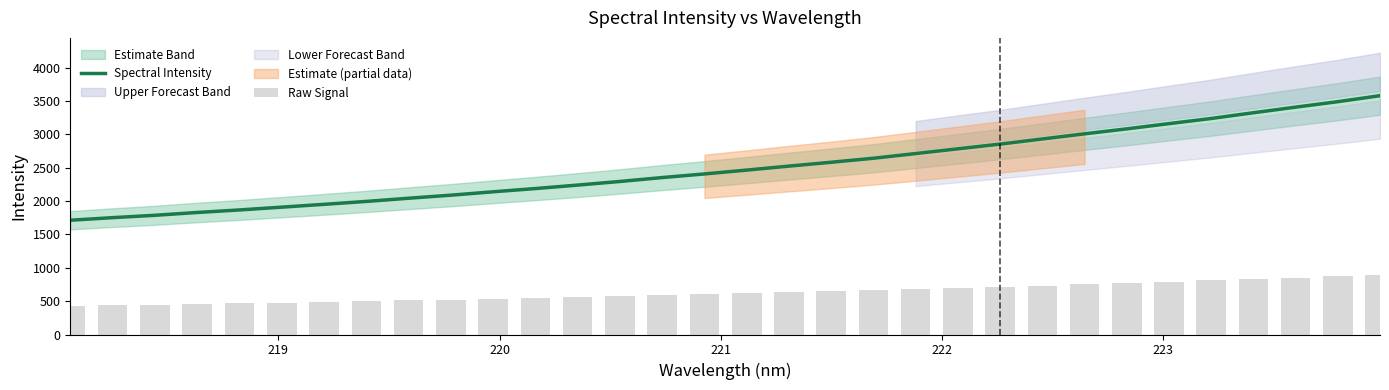

What is the minimum value for Spectral Intensity?

1712.7